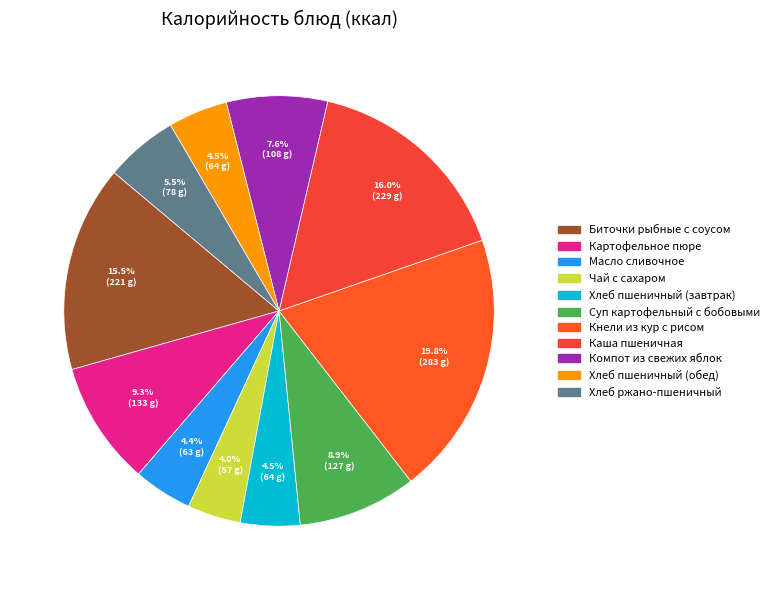

Is there any slice that represents more than half of the pie?

No